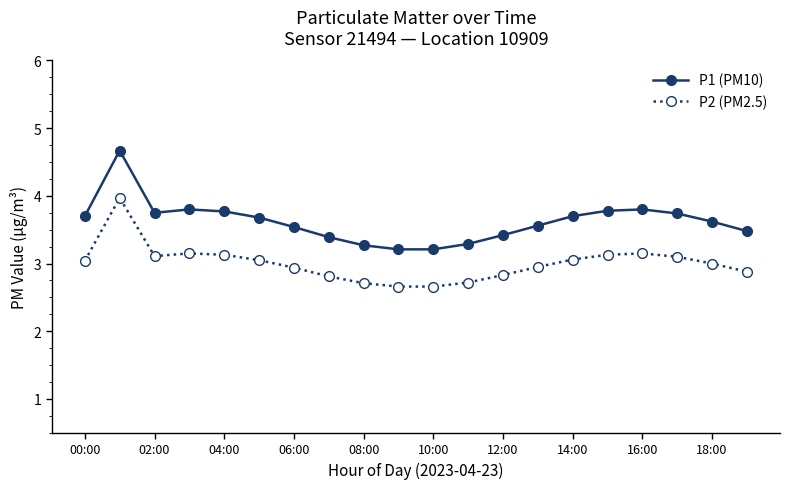

Rank the series by their maximum value, from lowest to highest.

P2 (PM2.5), P1 (PM10)